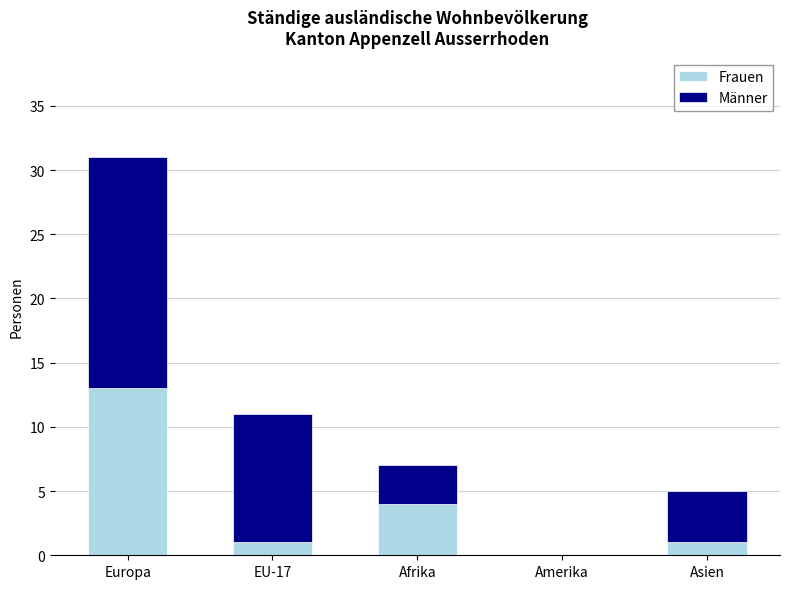

At which category is the sum across all series the highest?

Europa